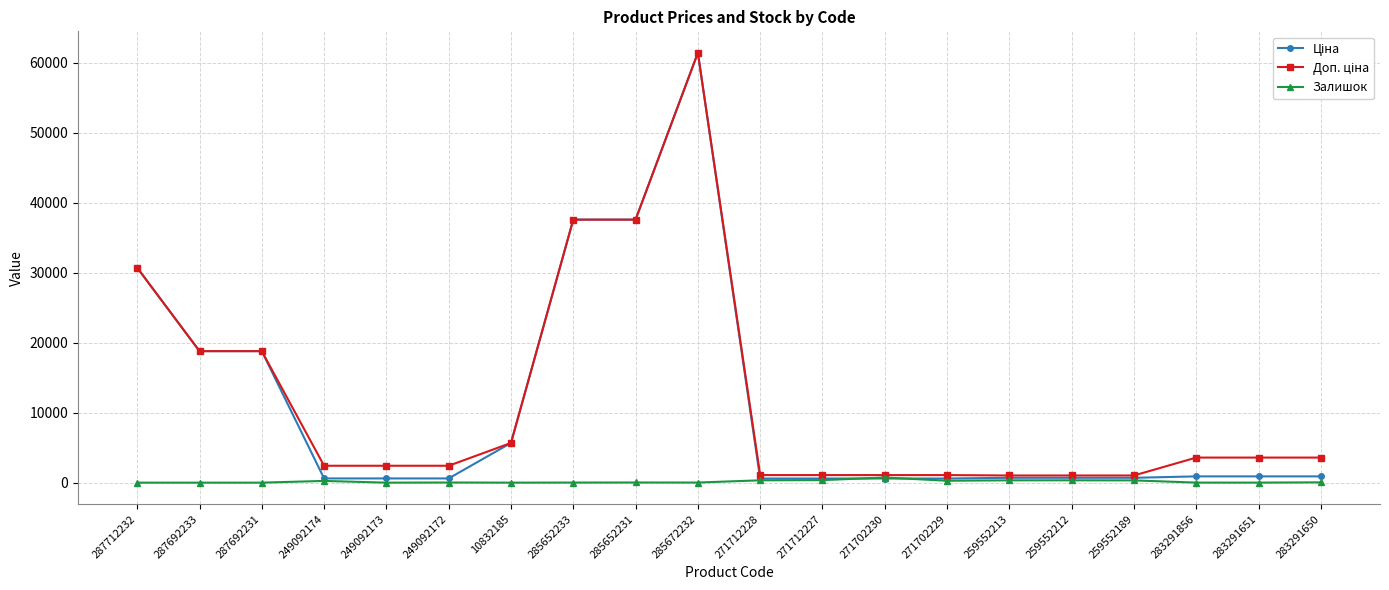

What is the label of the 15th point from the right?

249092172